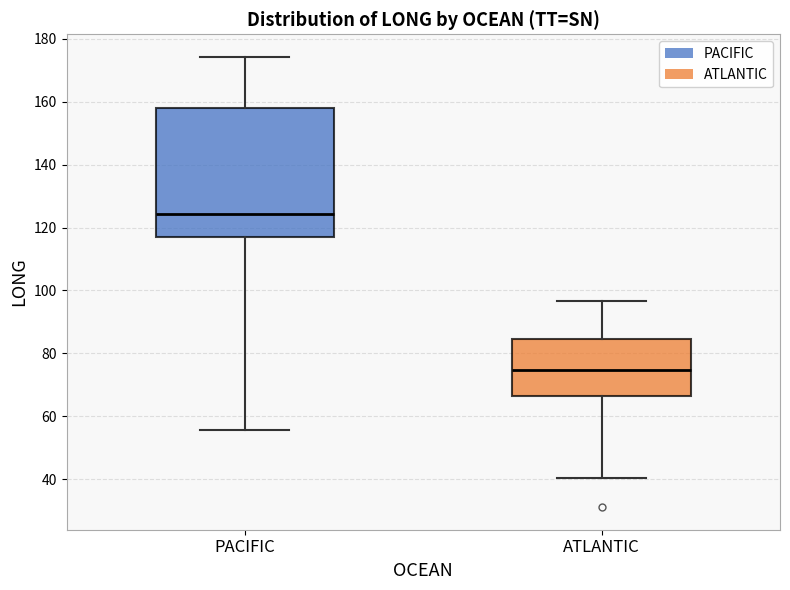

Where is the upper edge of the box for ATLANTIC on the y-axis? The values are not printed on the chart, so give them approximately, as read against the axis.

84